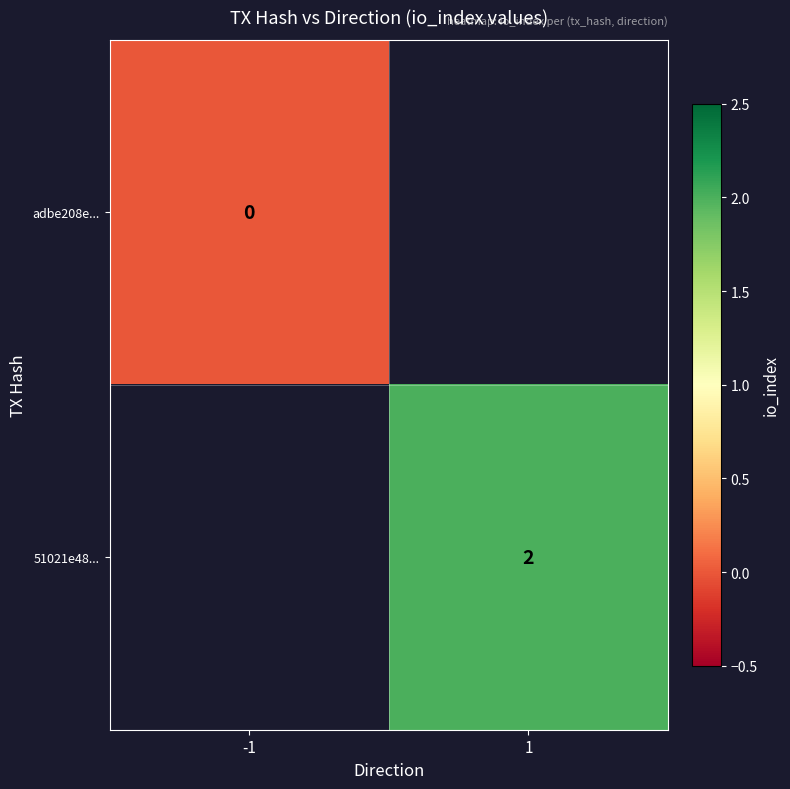

The value of 51021e48... at 1 is 2. True or false?

True